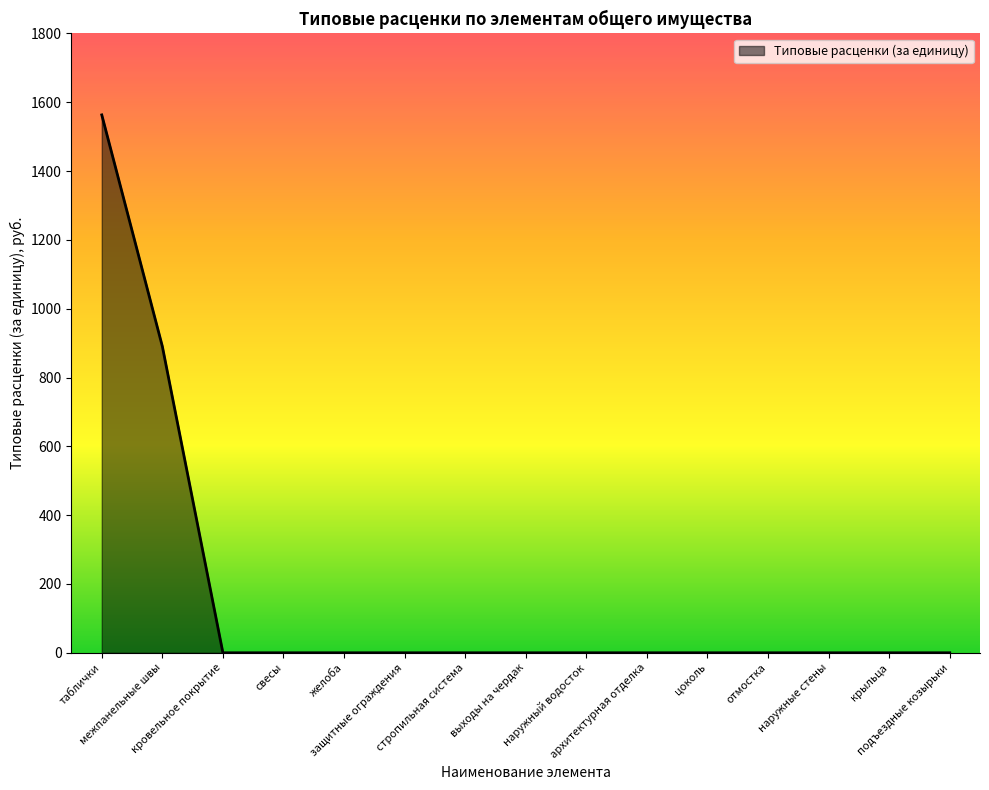

What is the difference between the maximum and minimum values?

1563.4